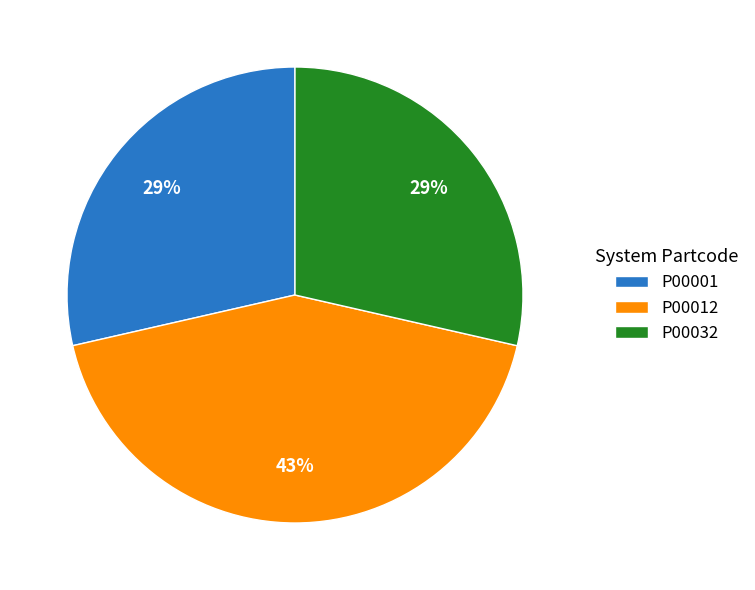

Combined, do P00032 and P00001 account for over 50%?

Yes